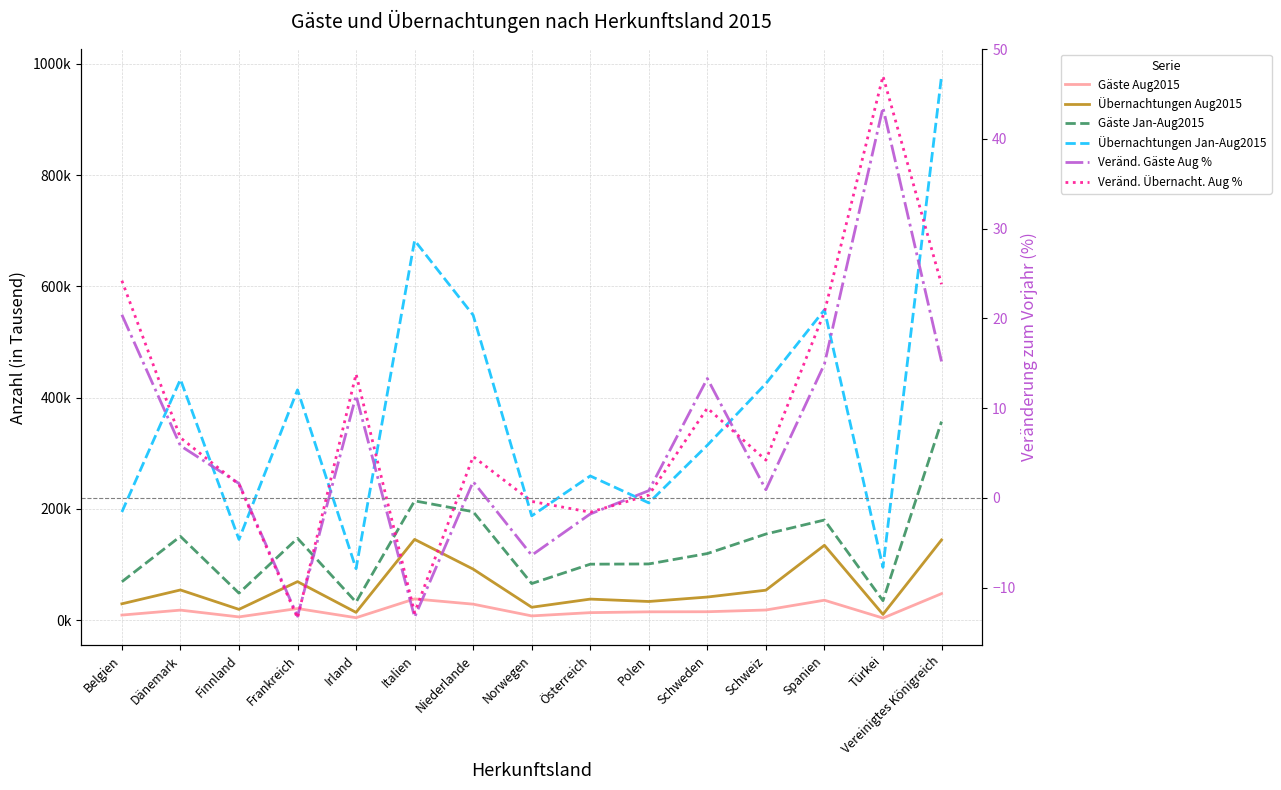

Read the Gäste Jan-Aug2015 value at Schweden.

119.9